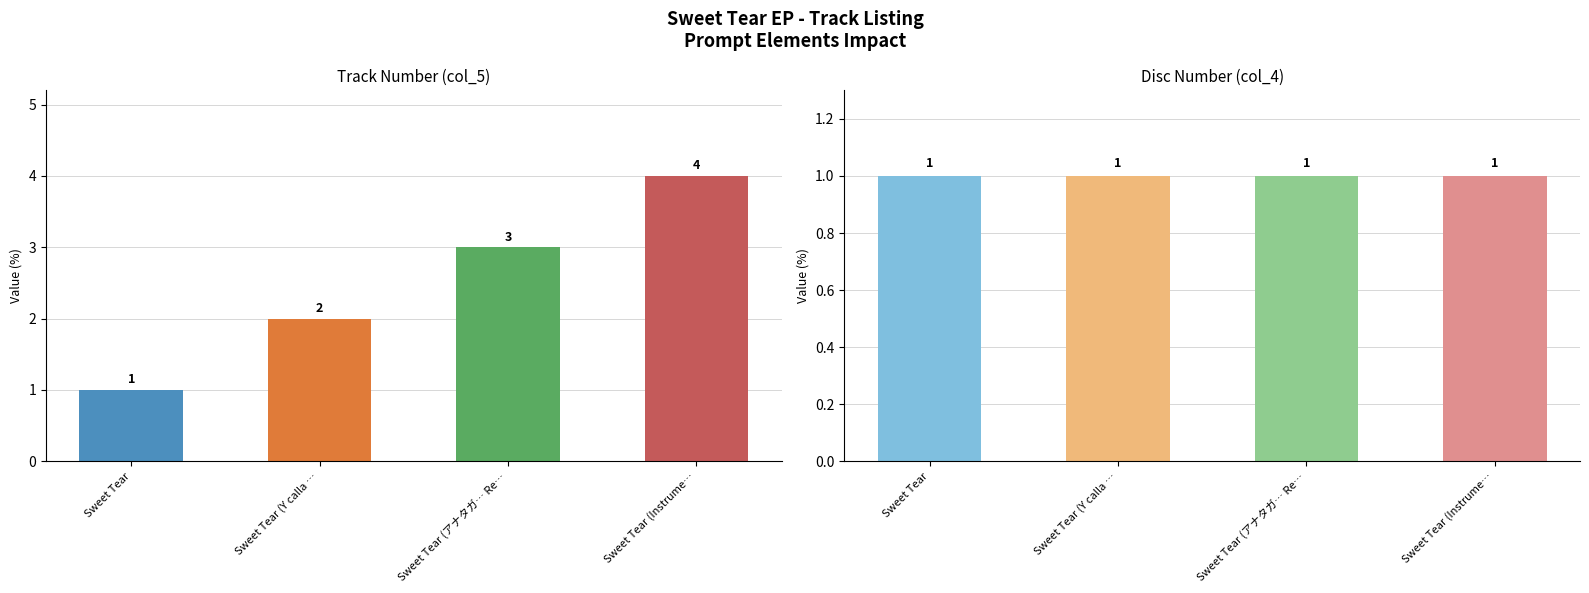

Which series has the largest total across all categories?

col_5